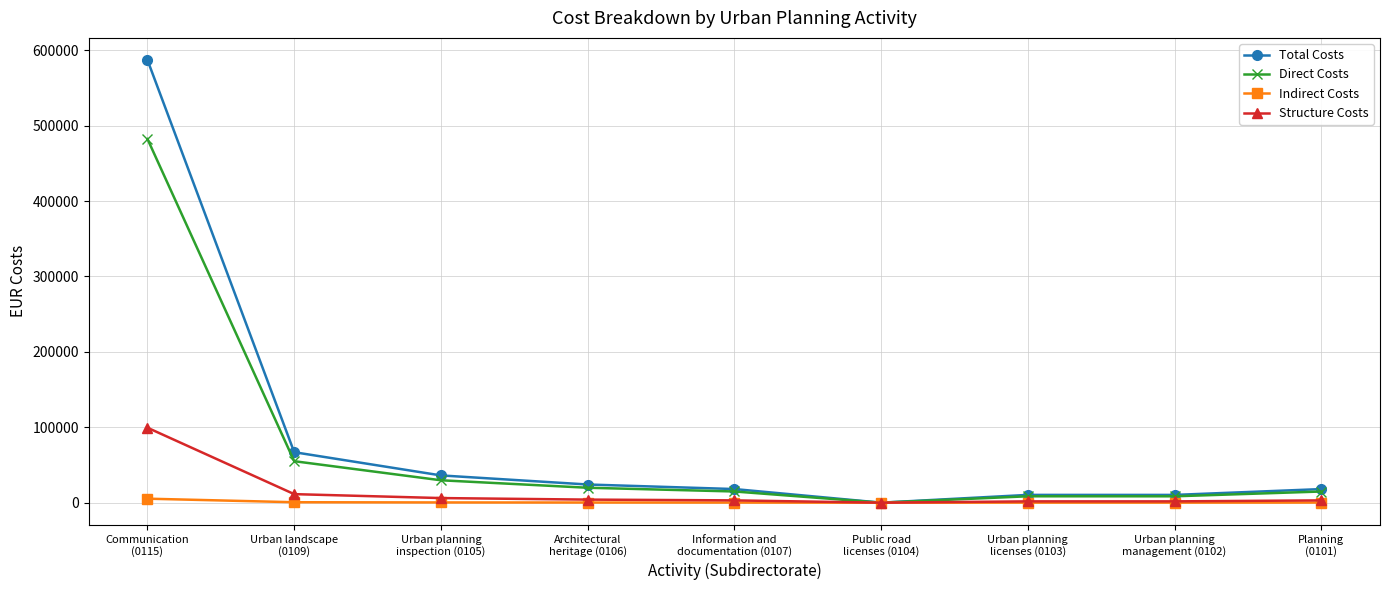

Rank the series by their average value, from lowest to highest.

Indirect Costs, Structure Costs, Direct Costs, Total Costs